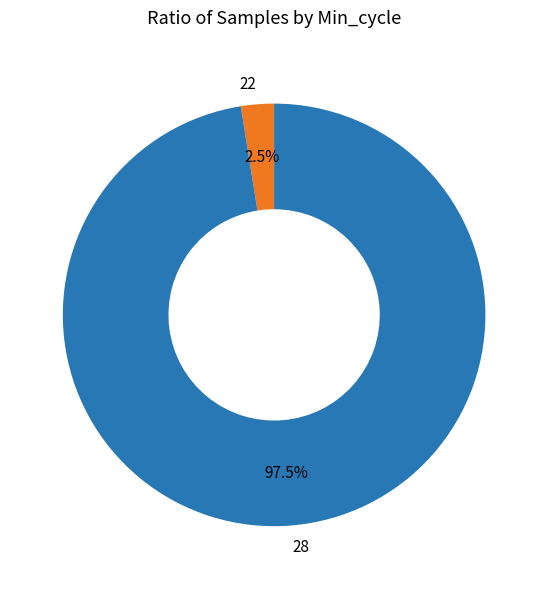

Combined, do 22 and 28 account for over 50%?

Yes